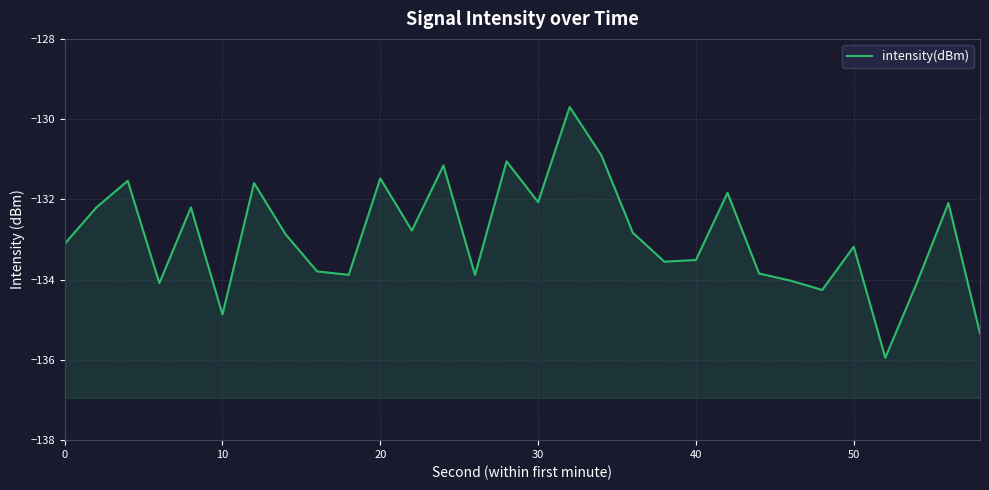

How many data points are less than -132?

22